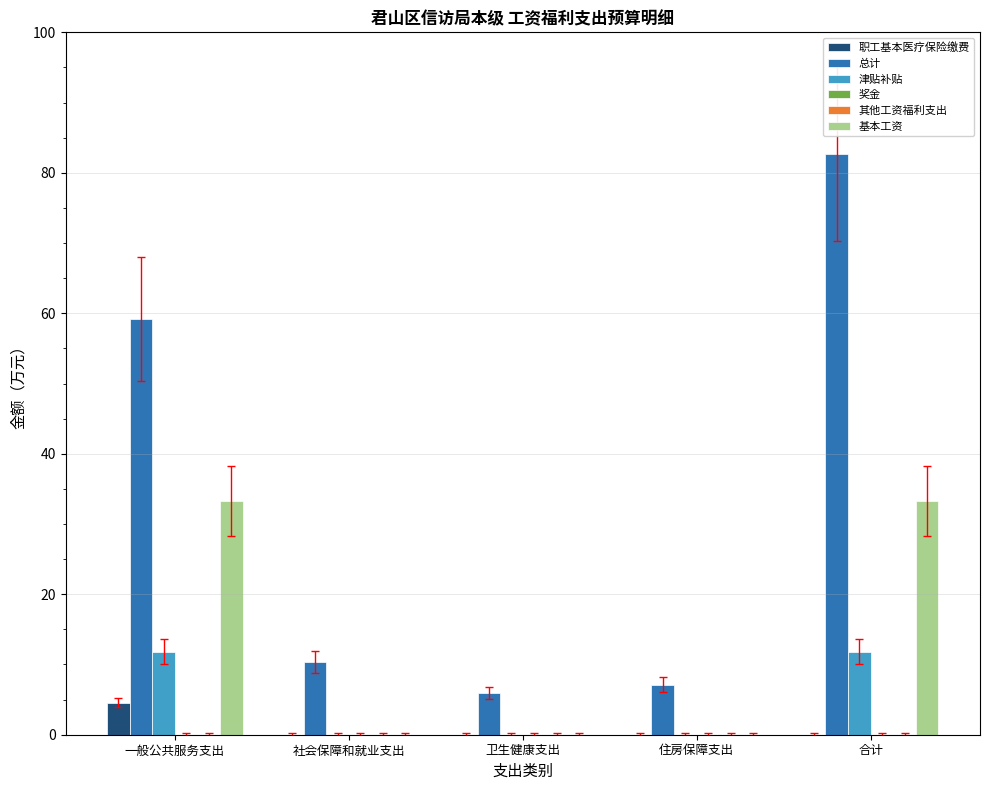

List the series in order of their peak value, lowest first.

奖金, 其他工资福利支出, 职工基本医疗保险缴费, 津贴补贴, 基本工资, 总计